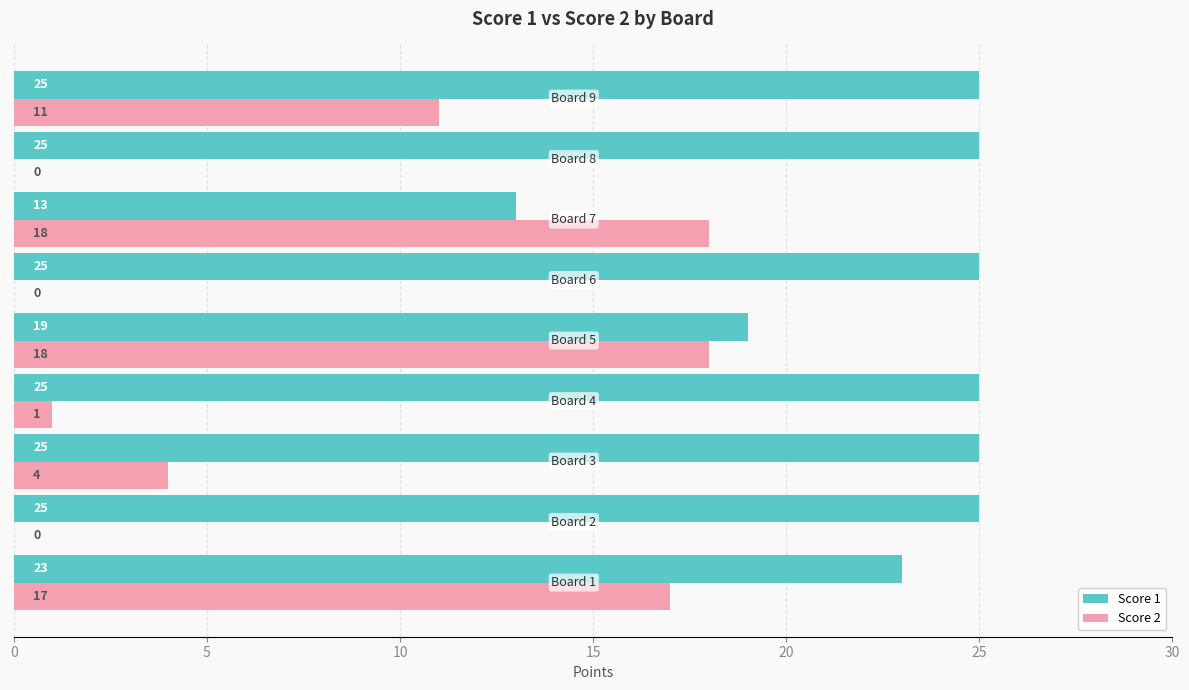

What is the approximate value of Score 2 at Board 5?

18